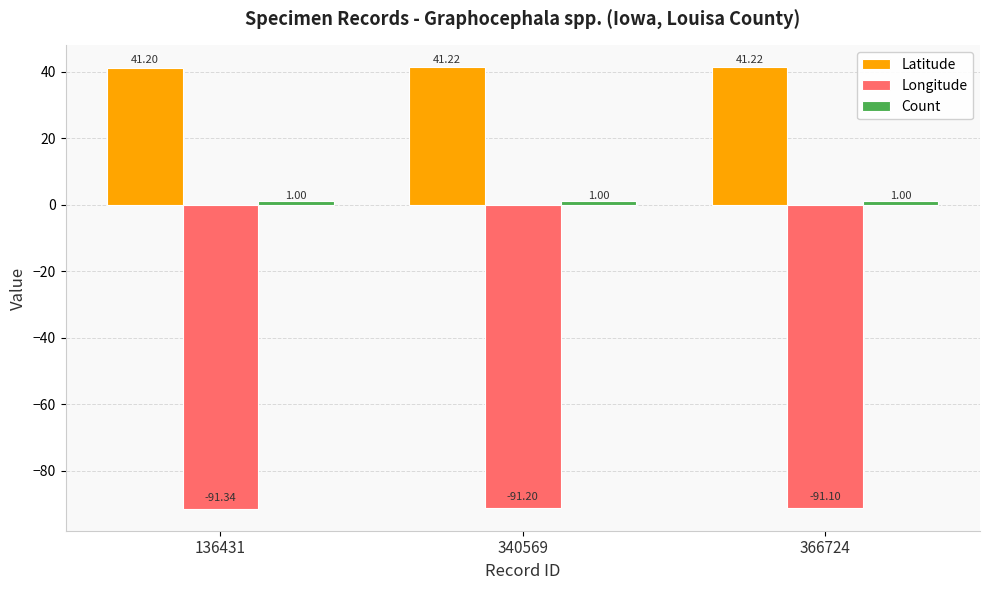

What is the total value across all series at 136431?

-49.1